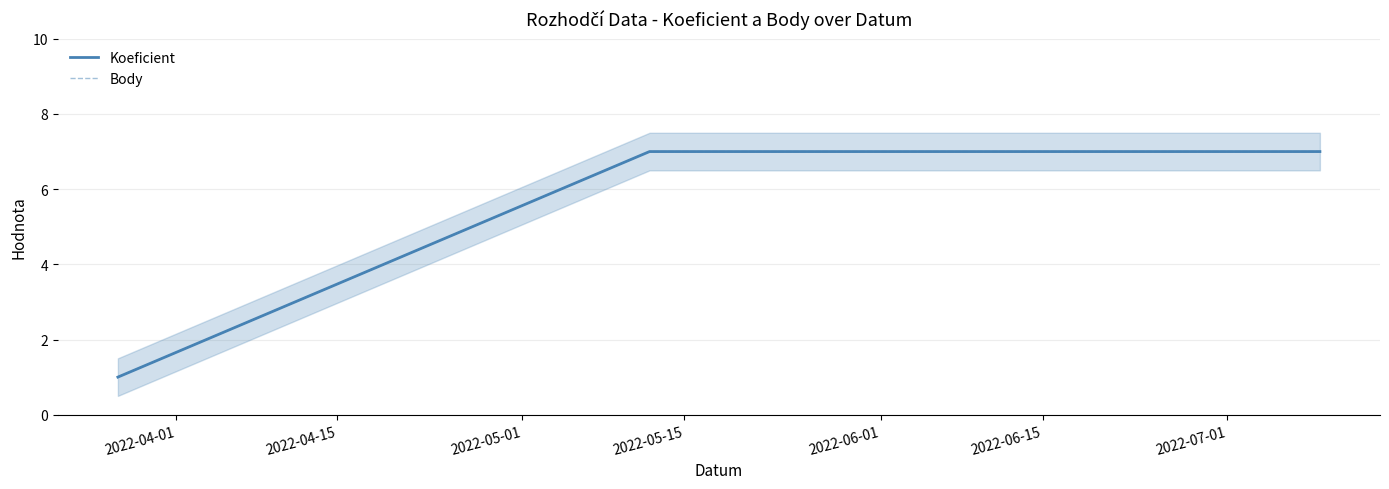

What is the sum of all Body values?

15